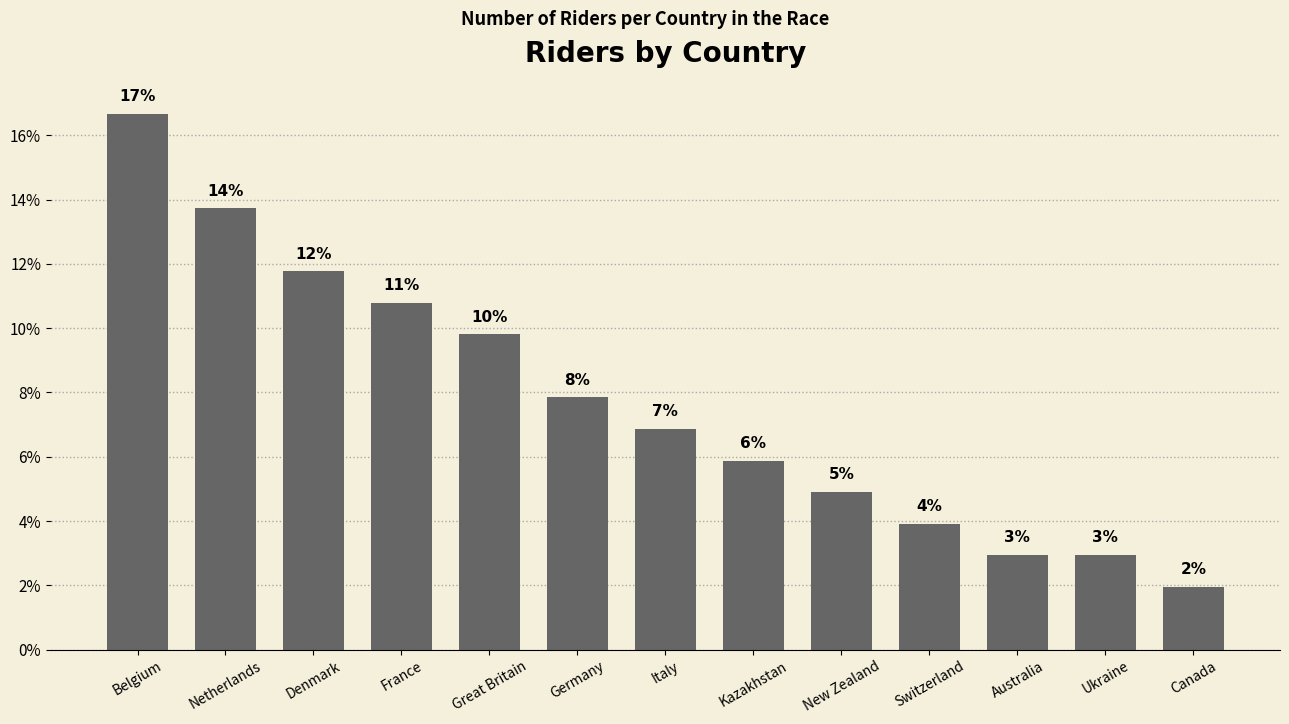

How many bars are there in total?

13